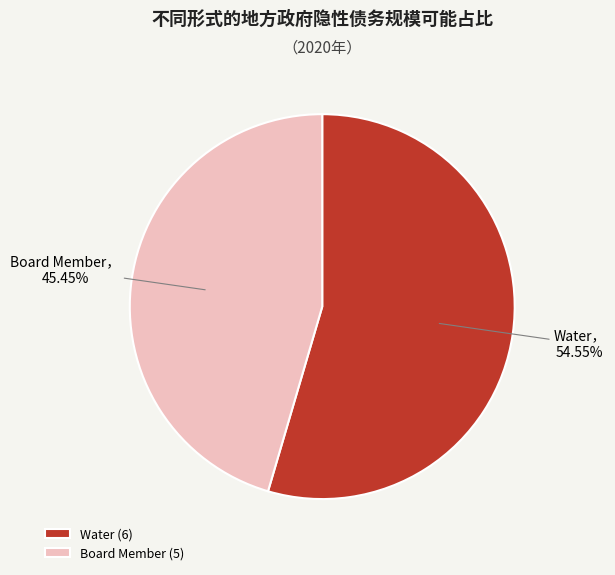

What is the largest slice in the pie chart?

Water